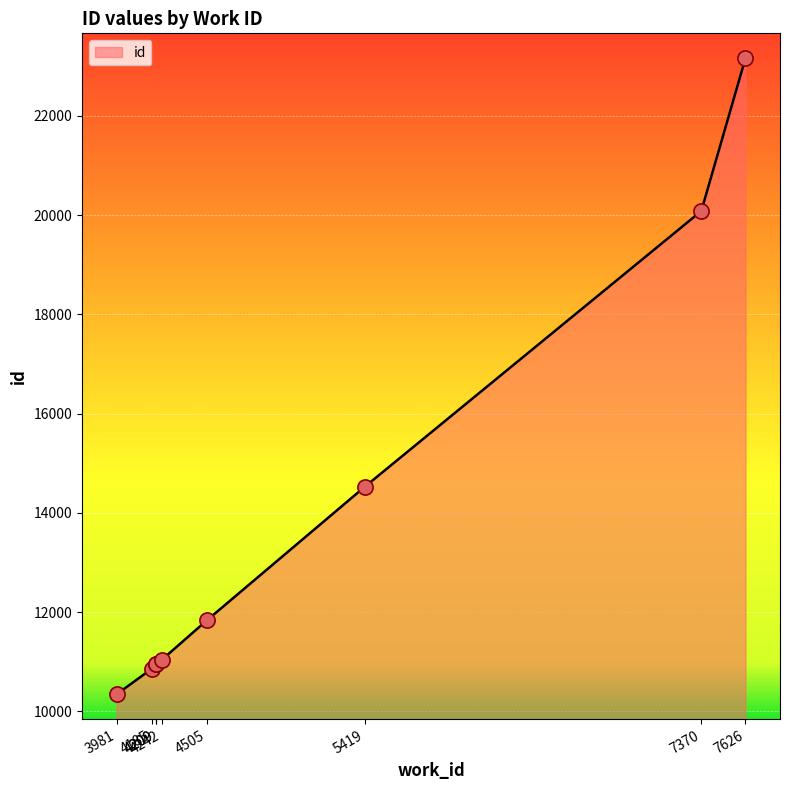

What is the ratio of the value at 4185 to the value at 4242?

1.0